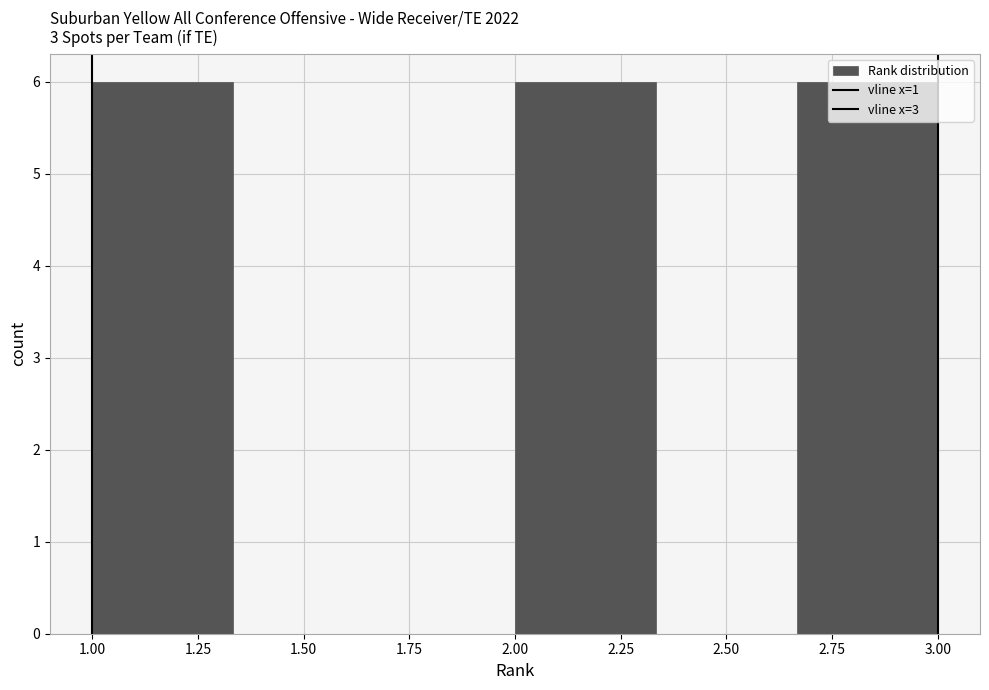

Reading left to right, transcribe this chart: for each bar, give the range it covers on the x-axis and its height. Neither the bar edges nor the heights are printed on the chart, so give them approximately, as read against the axes.

1.00 to 1.35: 6
1.35 to 1.65: 0
1.65 to 2.00: 0
2.00 to 2.35: 6
2.35 to 2.65: 0
2.65 to 3.00: 6